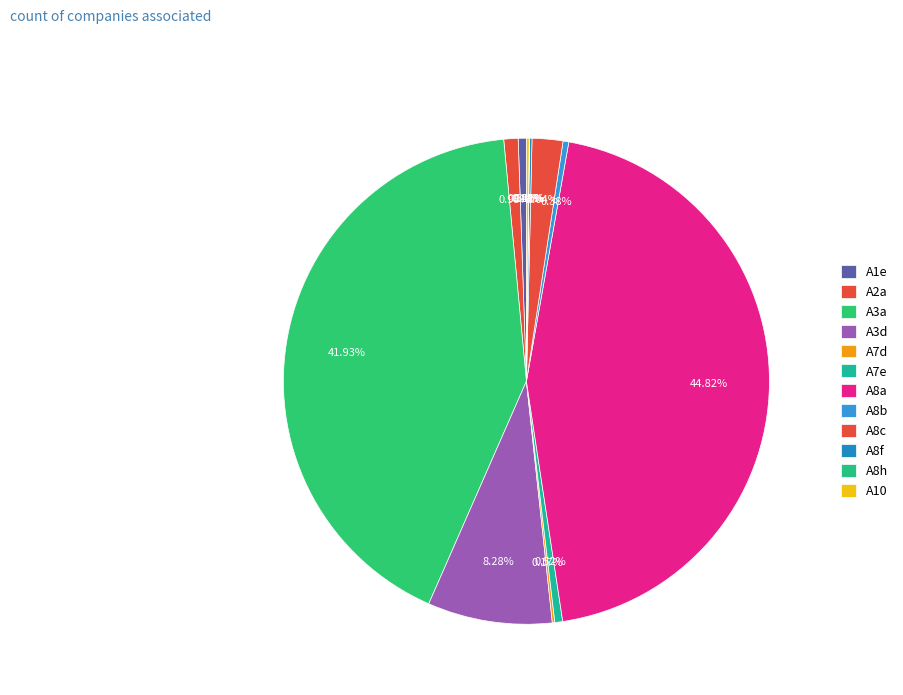

Do A8b and A8f together represent more than half of the pie?

No